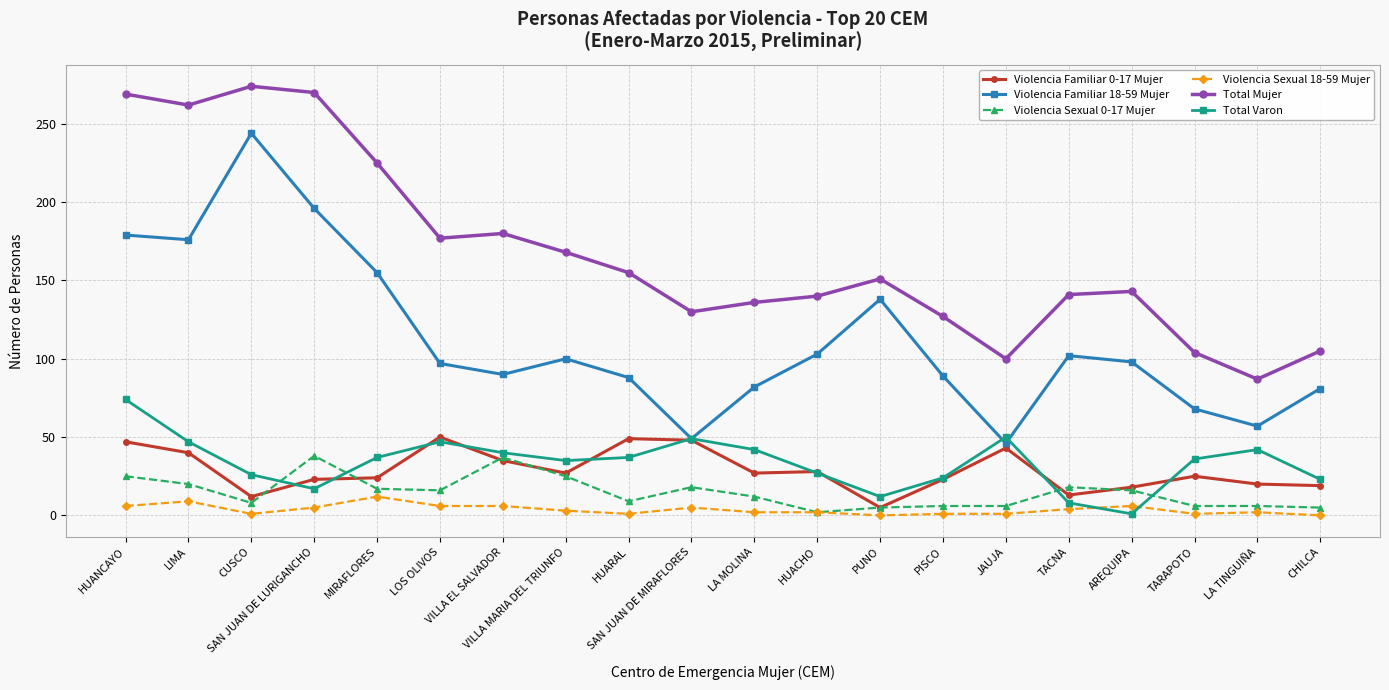

Is it true that Total Mujer equals 155 at HUARAL?

True